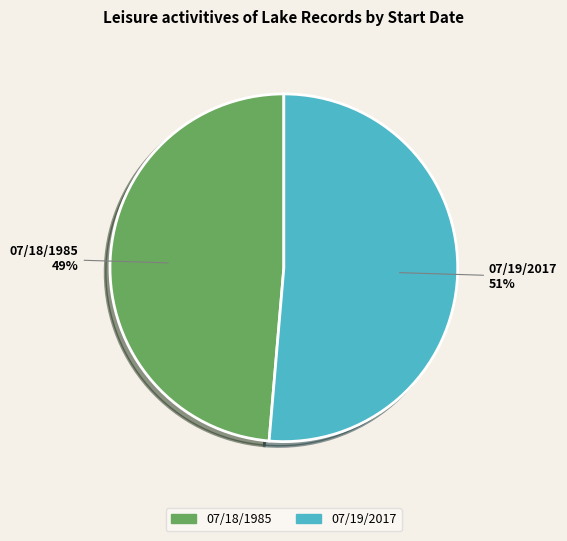

Which has a higher value, 07/19/2017 or 07/18/1985?

07/19/2017